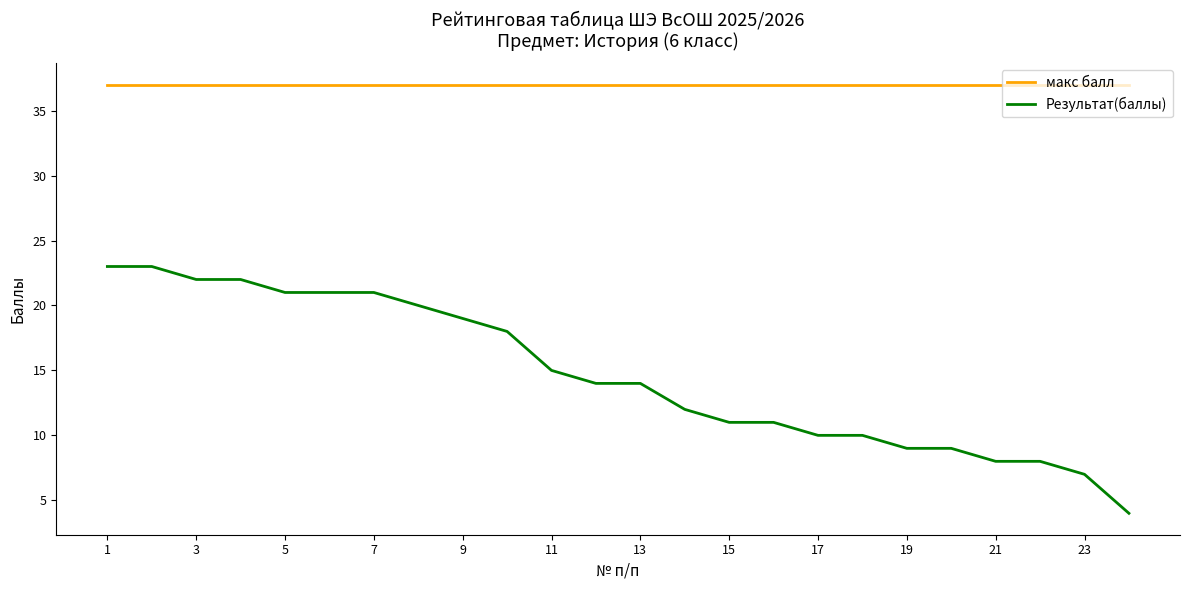

How many lines are shown in the chart?

2